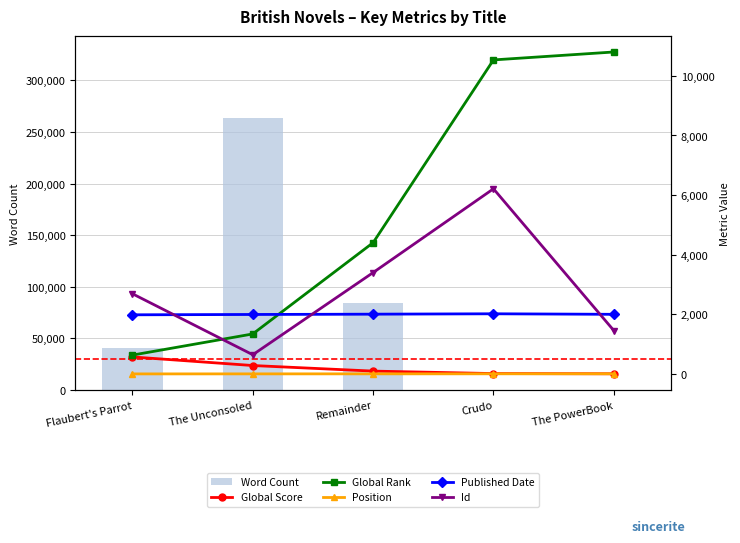

At which category is the sum across all series the highest?

The Unconsoled